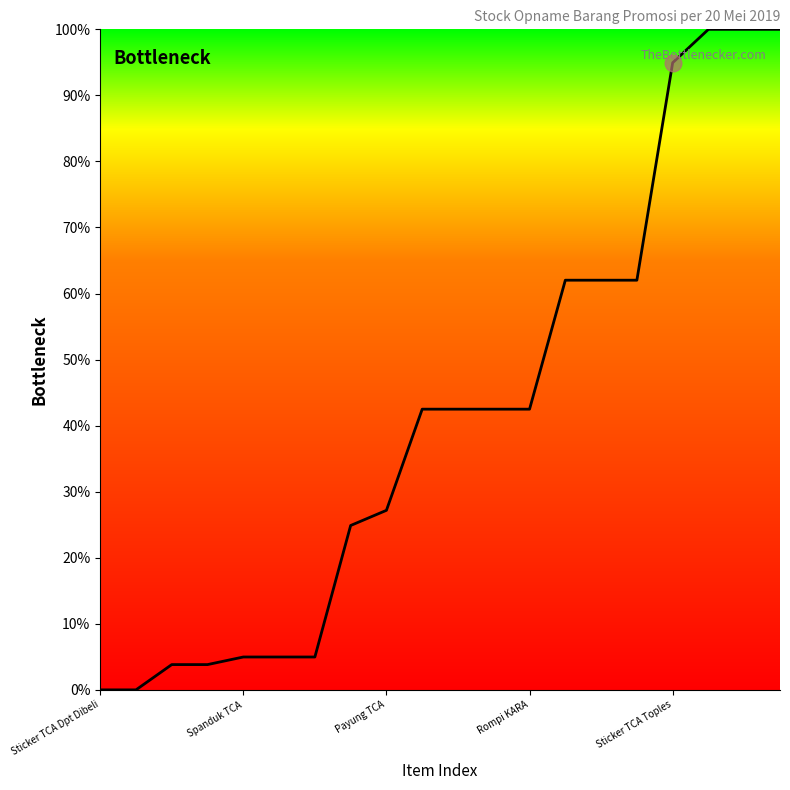

What is the sum of all values?

825.7